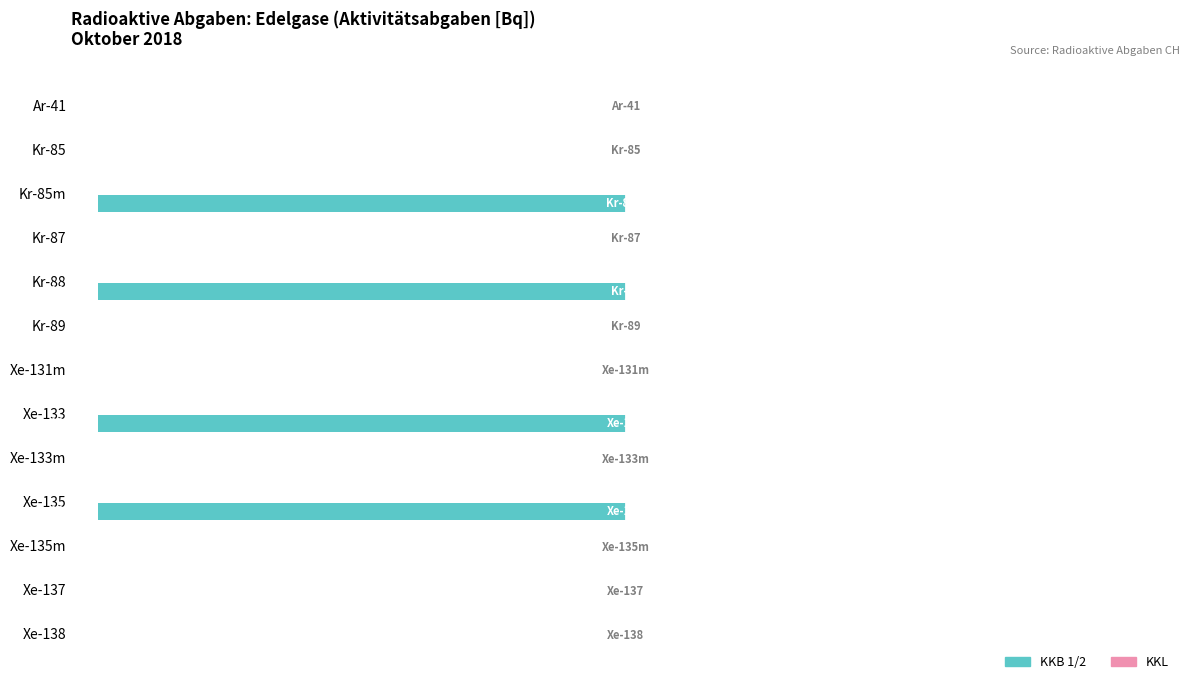

Between Kr-87 and Xe-133, which is larger?

Kr-87